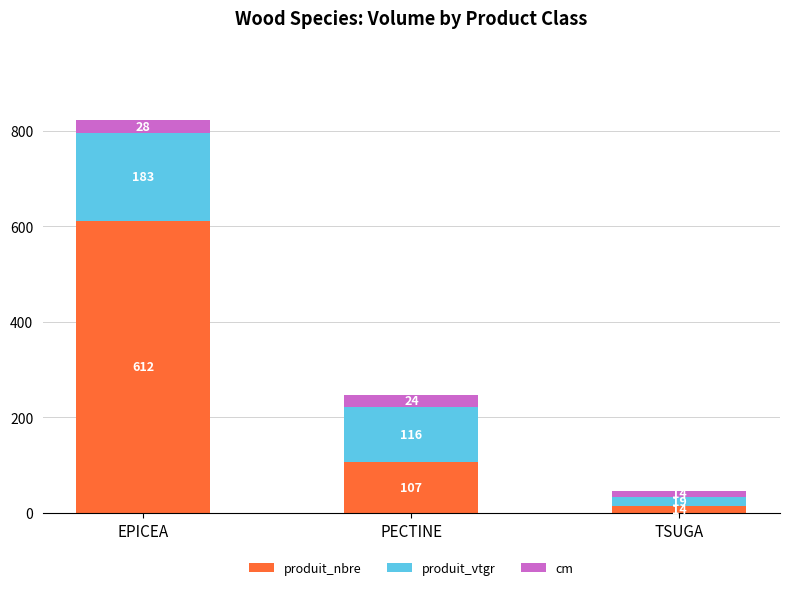

What is the sum of all produit_nbre values?

733.0